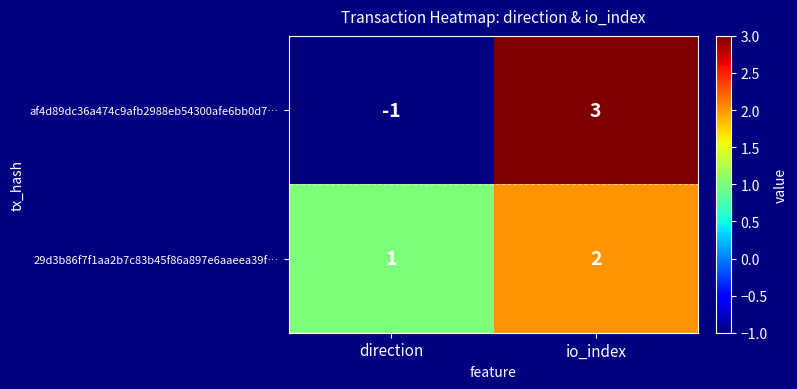

Rank the series by their average value, from highest to lowest.

29d3b86f7f1aa2b7c83b45f86a897e6aaeea39f…, af4d89dc36a474c9afb2988eb54300afe6bb0d7…